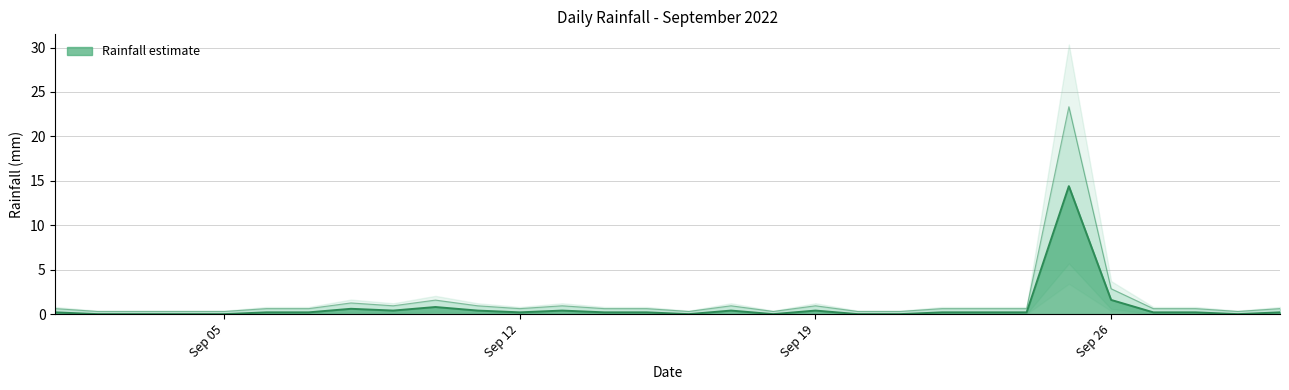

What is the average value?

0.7